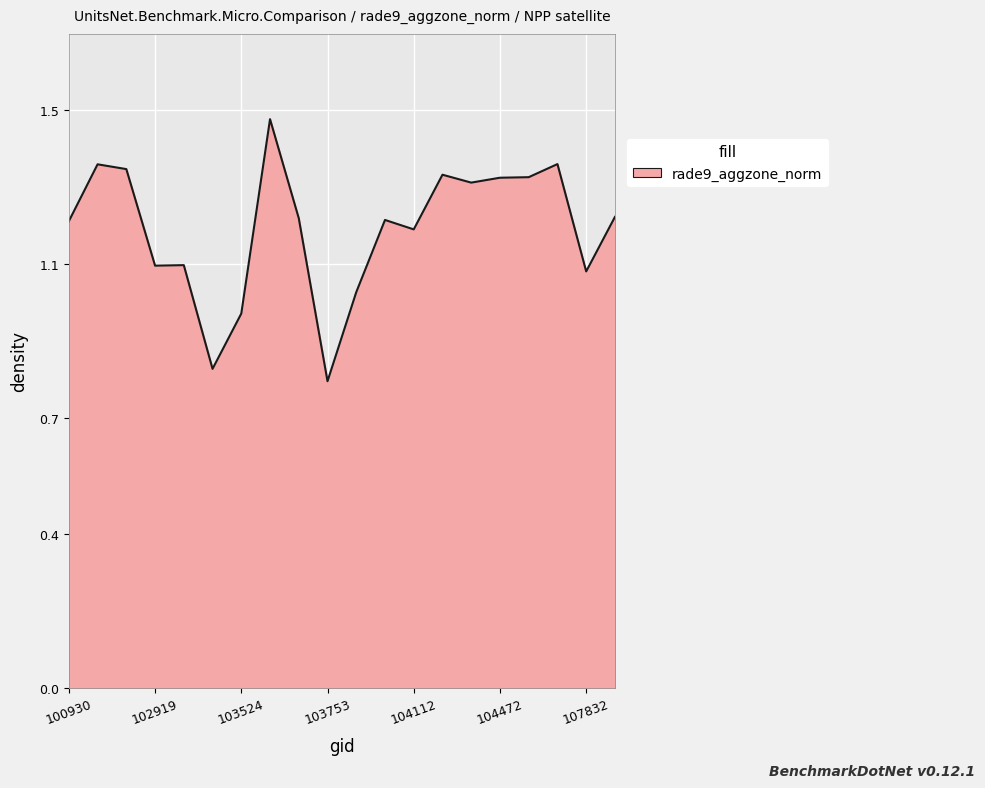

What is the difference between the maximum and minimum values?

0.7